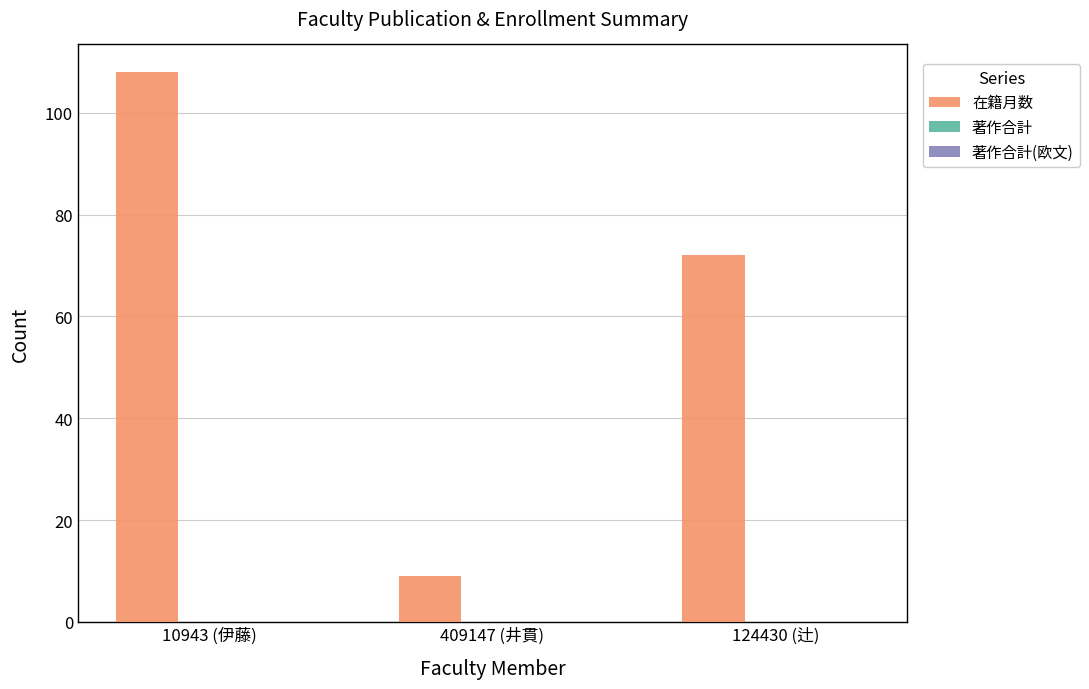

At which category does the chart reach its minimum across all series?

409147 (井貫)